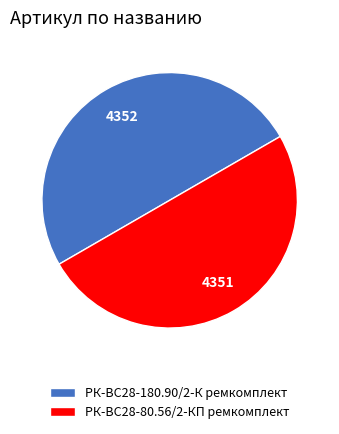

Approximately how many times larger is the value at РК-ВС28-180.90/2-К ремкомплект compared to РК-ВС28-80.56/2-КП ремкомплект?

1.0